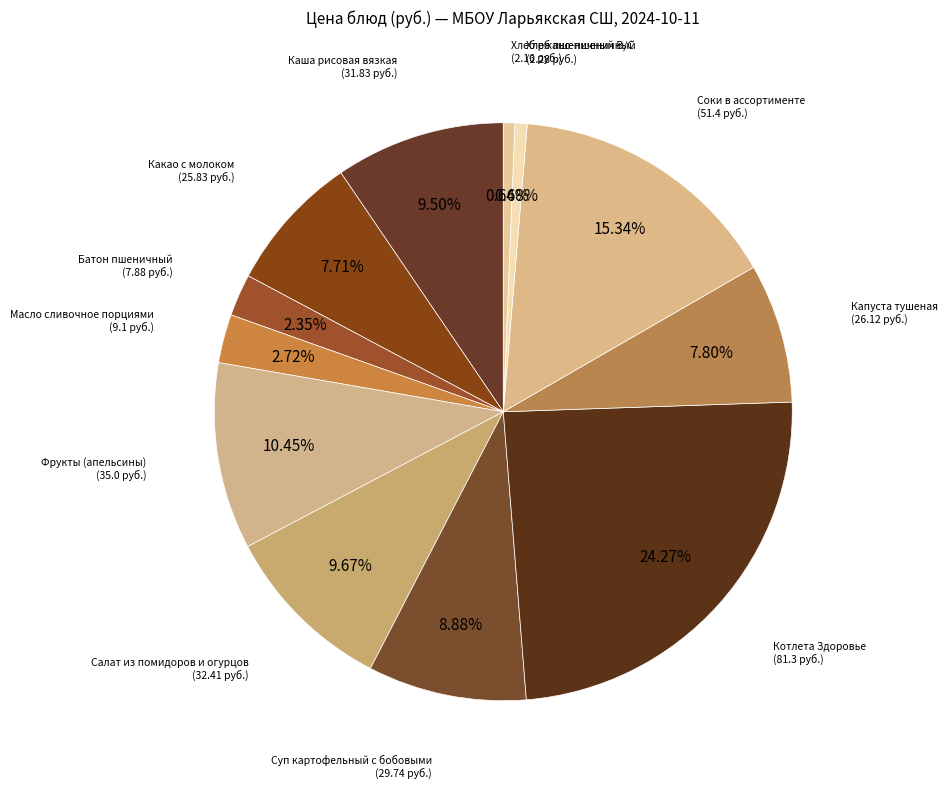

Count the number of slices in the pie.

12